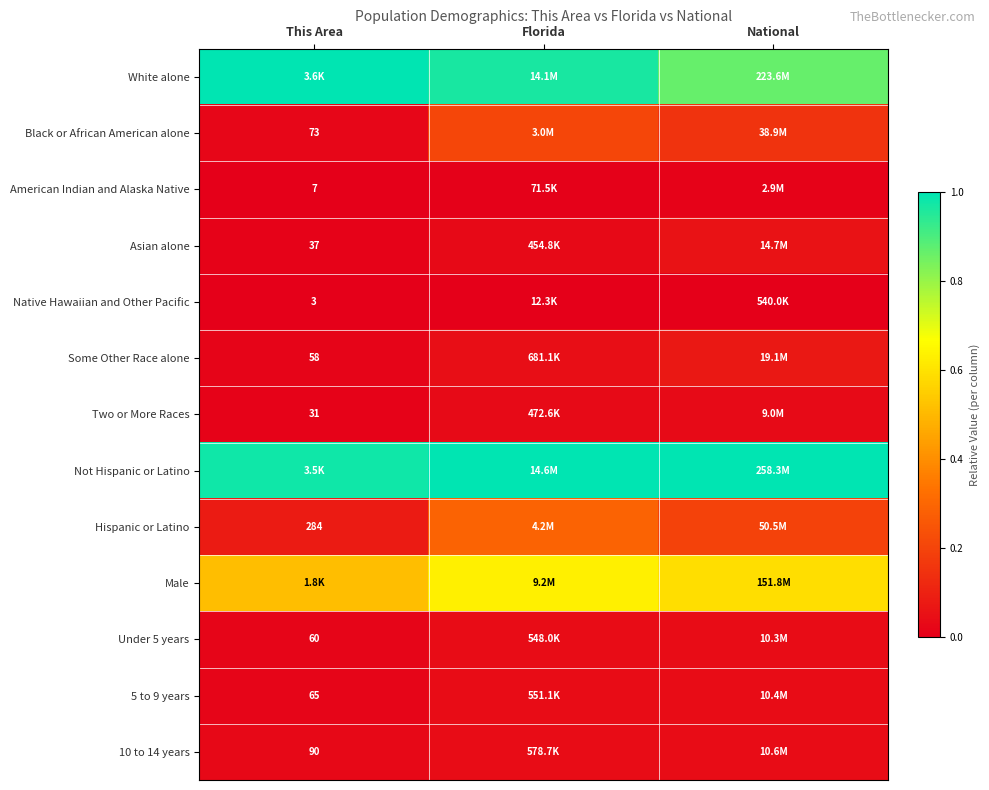

Is it true that Native Hawaiian and Other Pacific equals 0.0 at Florida?

True